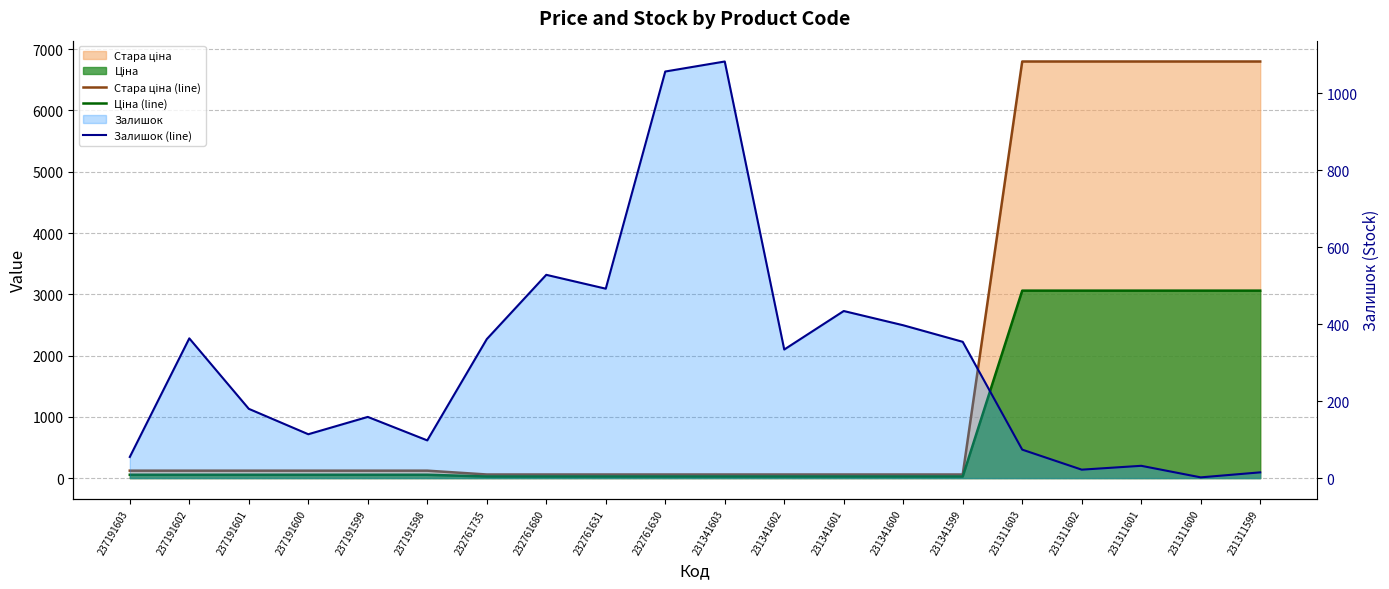

What is the sum of the Стара ціна (line) values at 231311600 and 231341599?

6858.6